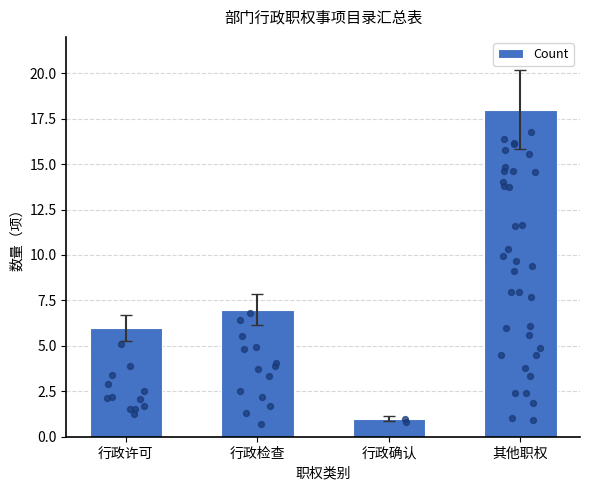

What is the ratio of the value at 行政检查 to the value at 其他职权?

0.4